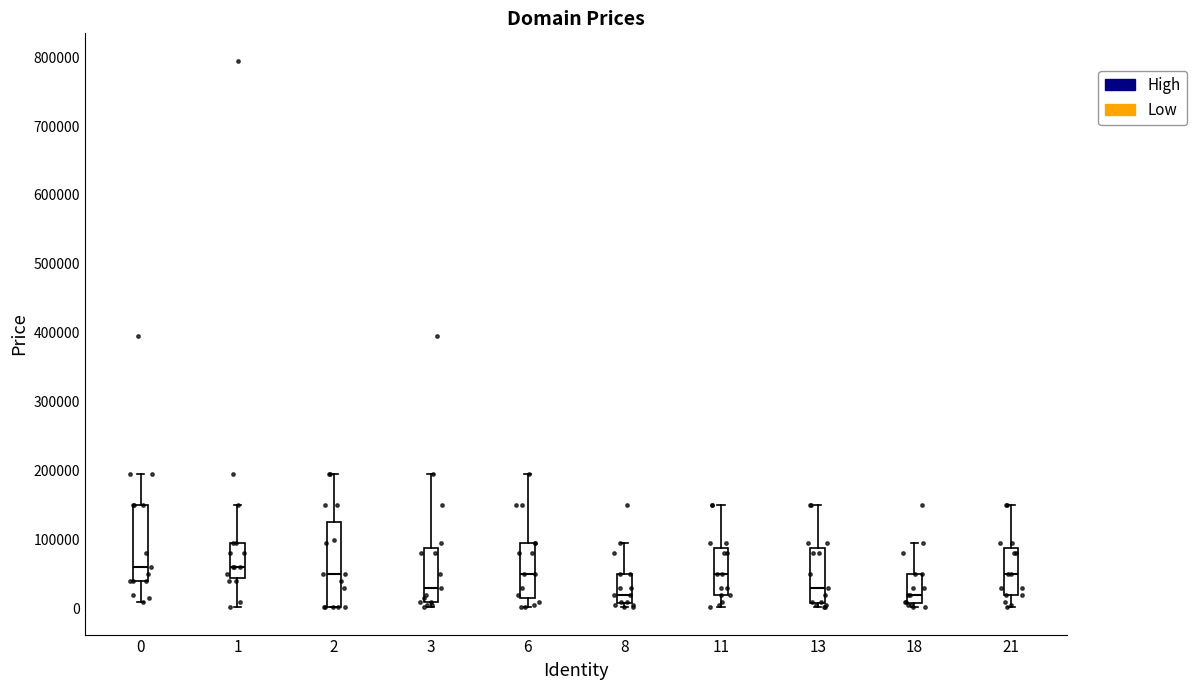

Reading left to right, read every box against the y-axis: the position of its median line, the range the box covers, and the ends of its whiskers. The values are not printed on the chart, so give them approximately, as read against the axis.

0: median 60000, box 40000 to 150000, whiskers 10000 to 190000
1: median 60000, box 40000 to 90000, whiskers 0 to 150000
2: median 50000, box 0 to 120000, whiskers 0 to 190000
3: median 30000, box 10000 to 90000, whiskers 0 to 190000
6: median 50000, box 10000 to 90000, whiskers 0 to 190000
8: median 20000, box 10000 to 50000, whiskers 0 to 90000
11: median 50000, box 20000 to 90000, whiskers 0 to 150000
13: median 30000, box 10000 to 90000, whiskers 0 to 150000
18: median 20000, box 10000 to 50000, whiskers 0 to 90000
21: median 50000, box 20000 to 90000, whiskers 0 to 150000